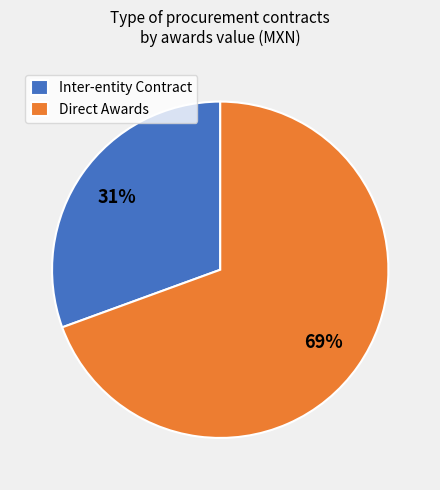

Is it true that Direct Awards is 69% of the pie?

True